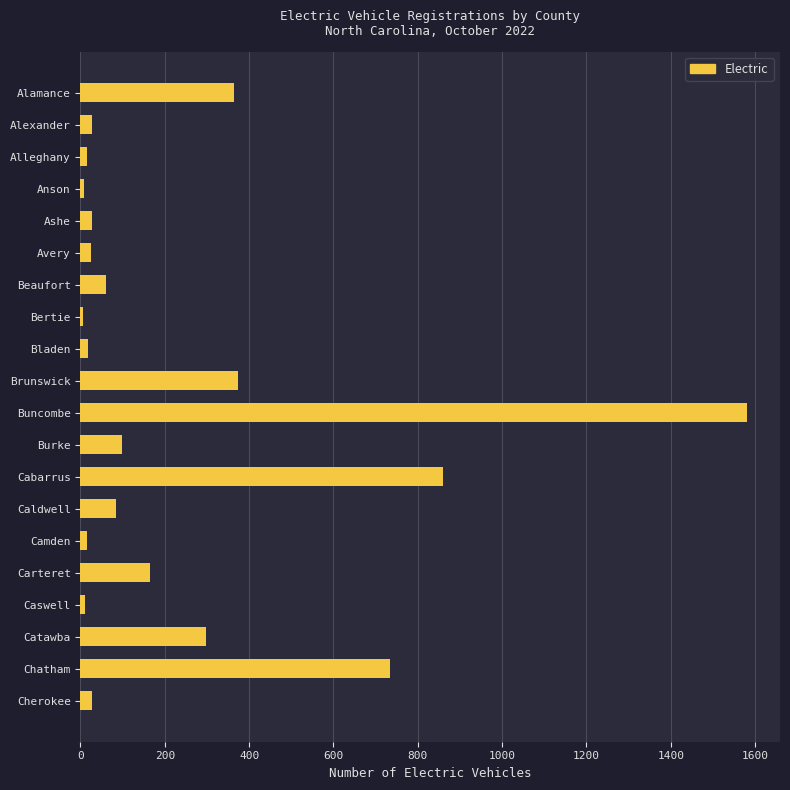

What is the greatest value displayed?

1580